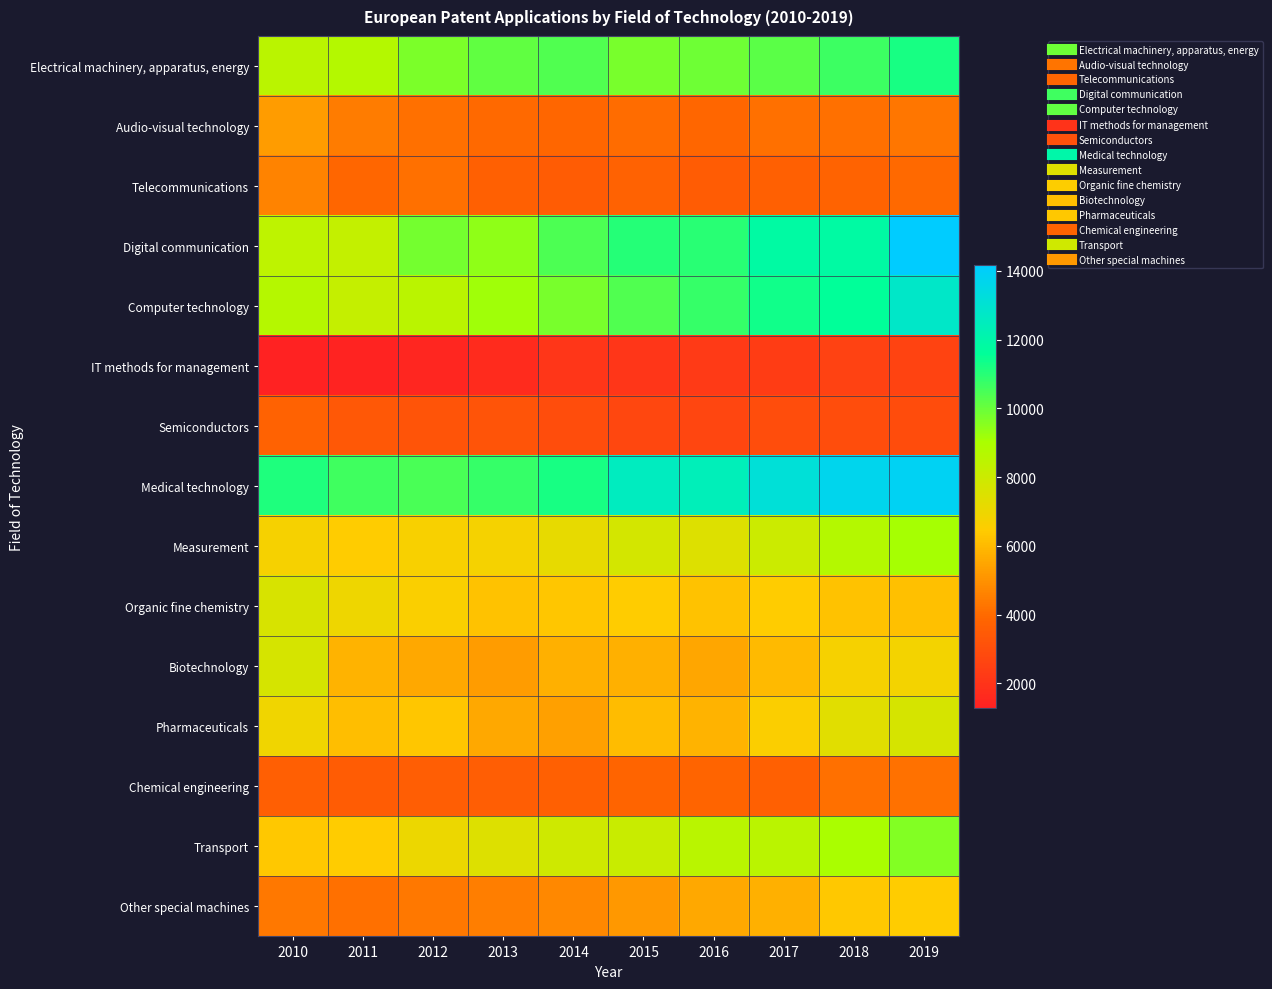

Rank the series by their maximum value, from highest to lowest.

Digital communication, Medical technology, Computer technology, Electrical machinery, apparatus, energy, Transport, Measurement, Biotechnology, Pharmaceuticals, Organic fine chemistry, Other special machines, Audio-visual technology, Telecommunications, Chemical engineering, Semiconductors, IT methods for management